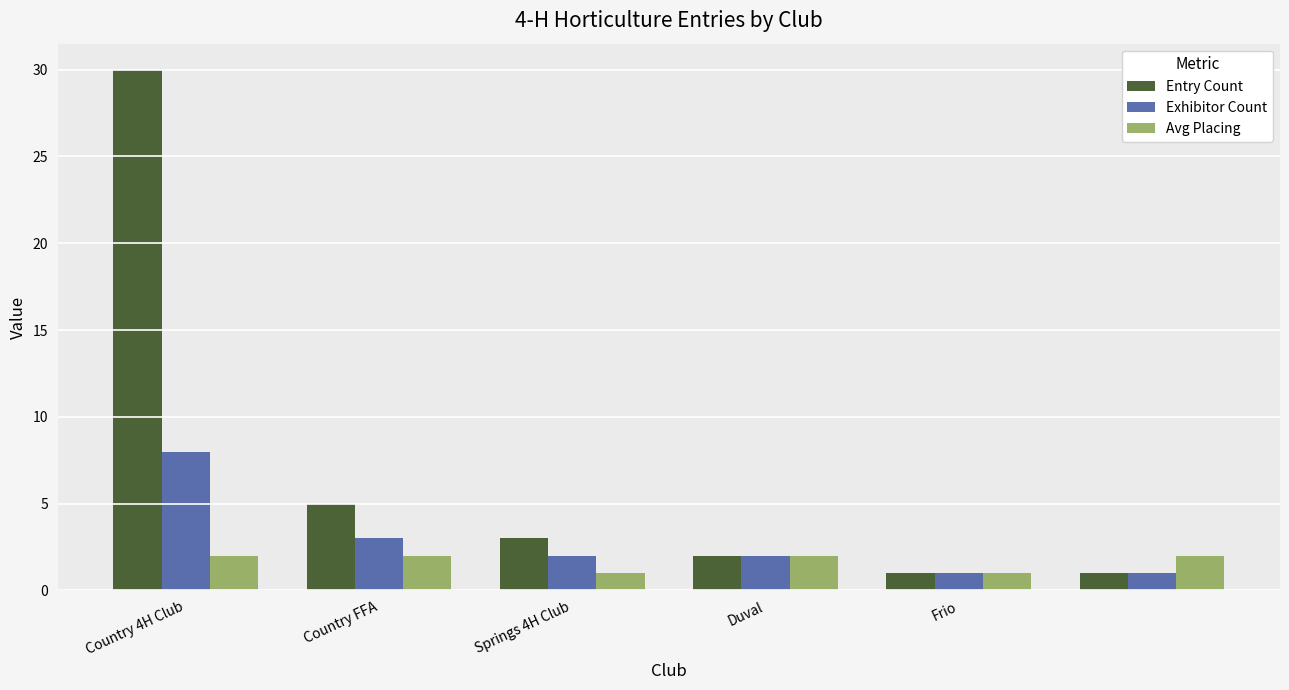

Does the chart contain stacked bars?

No